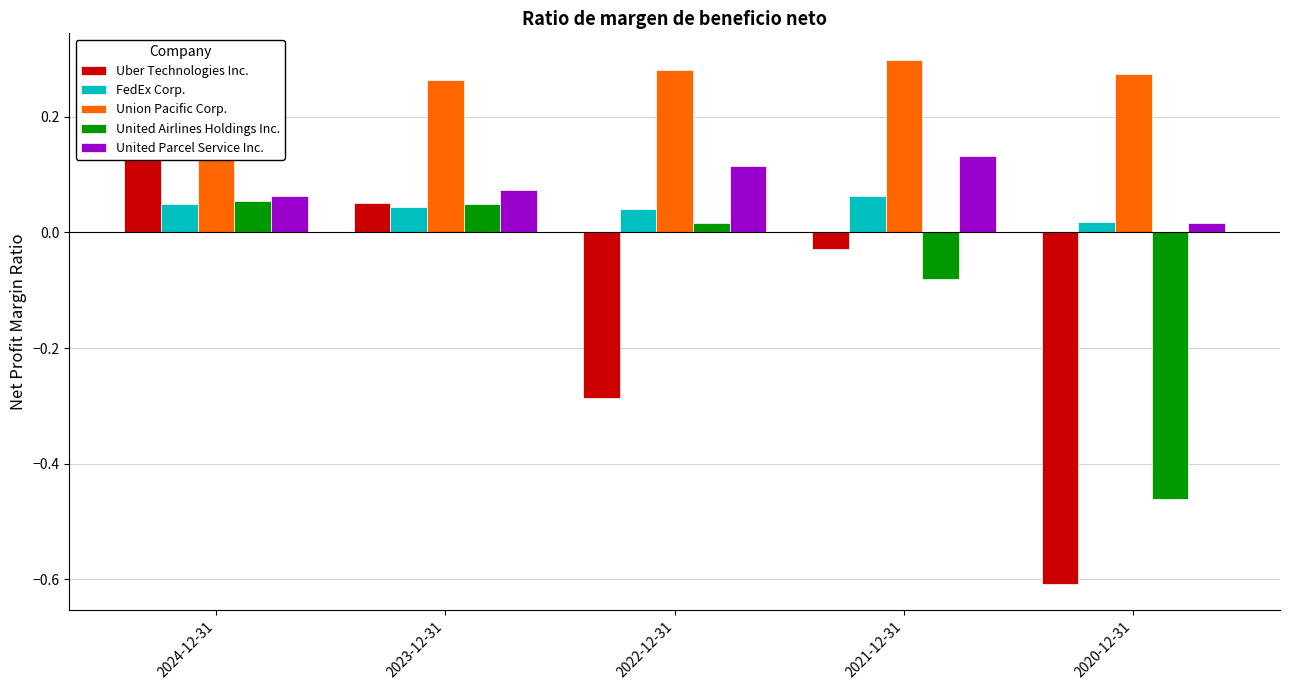

What is the difference between the Uber Technologies Inc. values at 2024-12-31 and 2022-12-31?

0.5